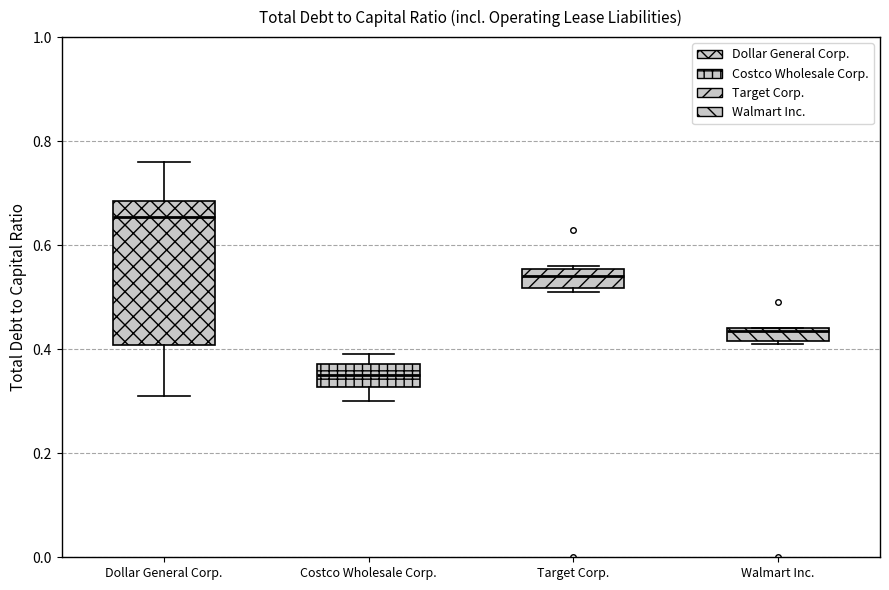

Which box's median line is the highest?

Dollar General Corp.